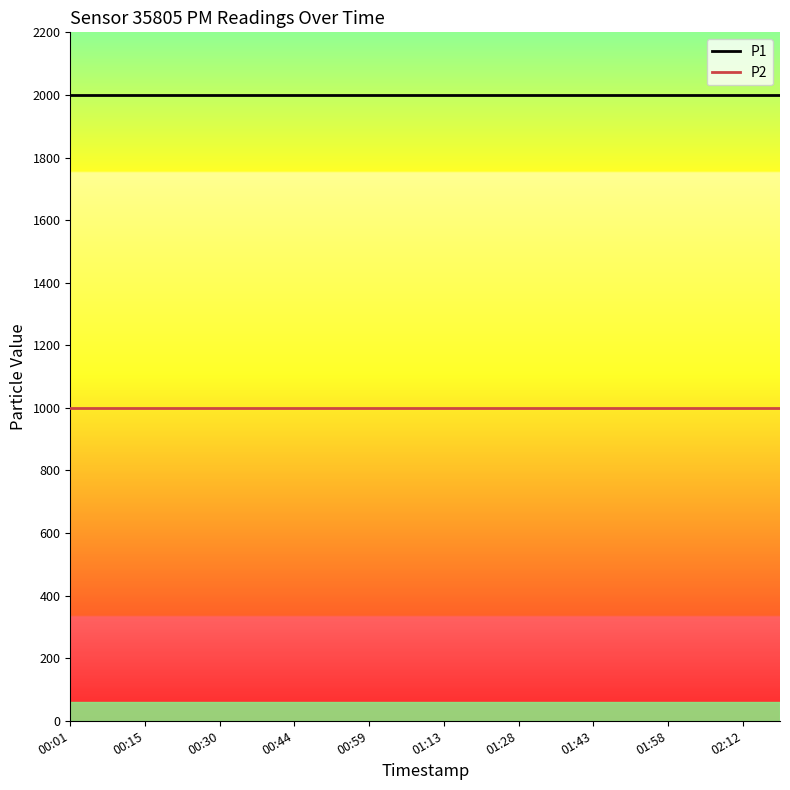

How many lines are shown in the chart?

2